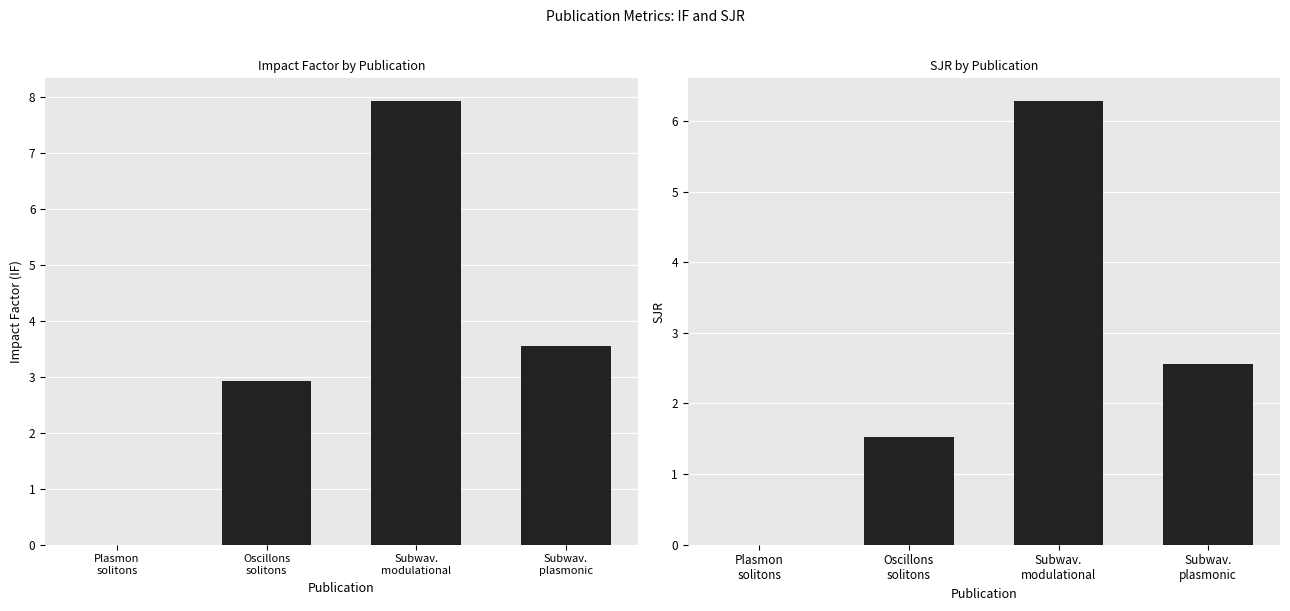

How many categories are shown in the chart?

4